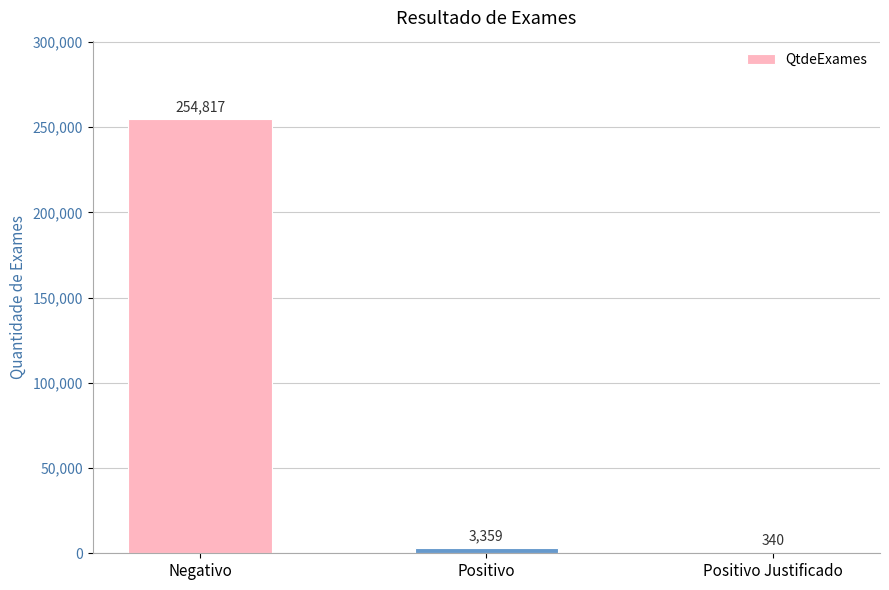

How many categories are shown in the chart?

3